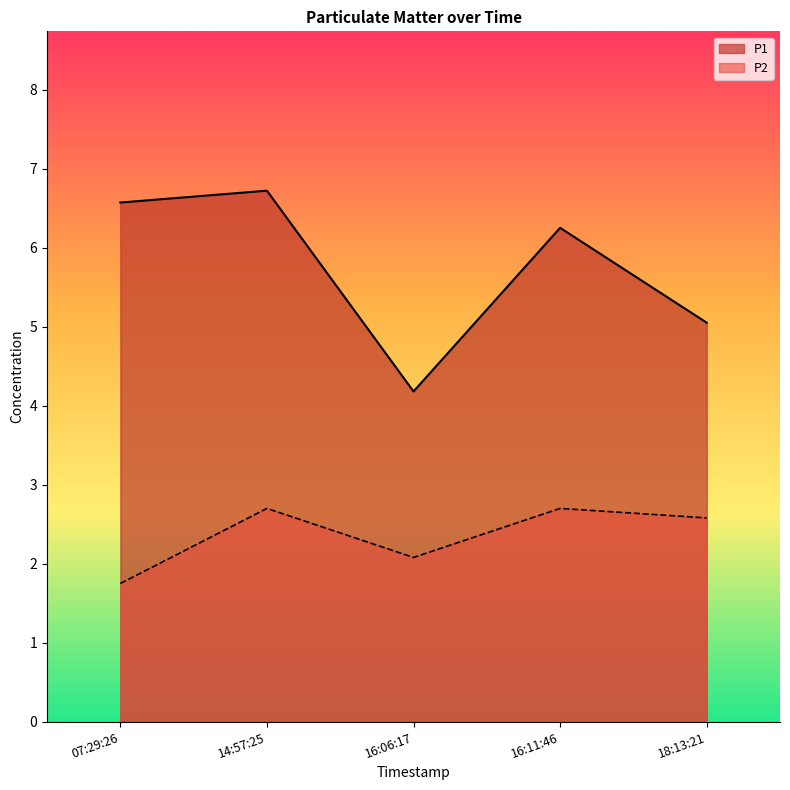

Where does the P1 series first go above 6?

07:29:26